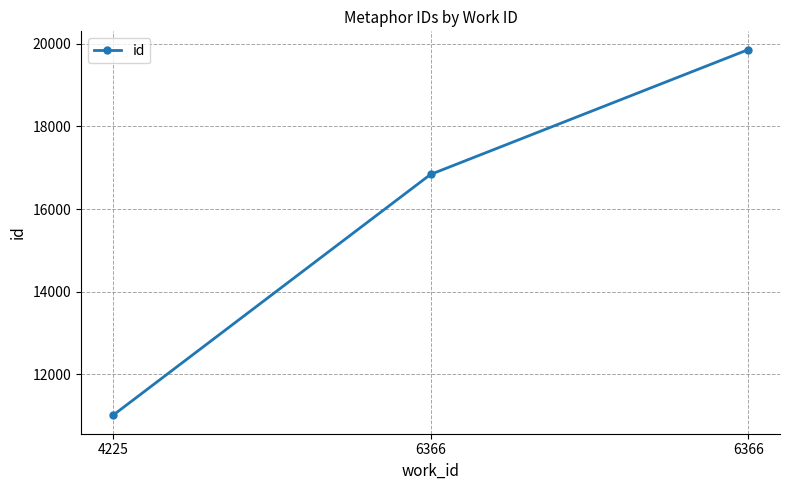

How many lines are shown in the chart?

1